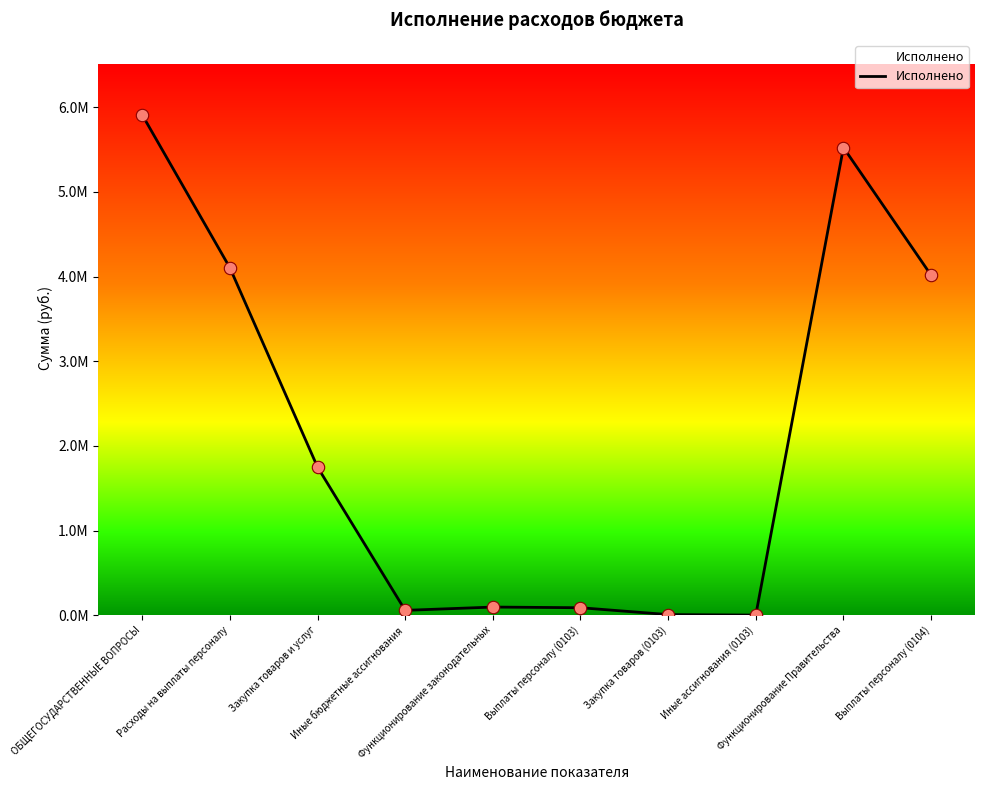

Approximately how many times larger is the value at Закупка товаров и услуг compared to Иные ассигнования (0103)?

1832.0